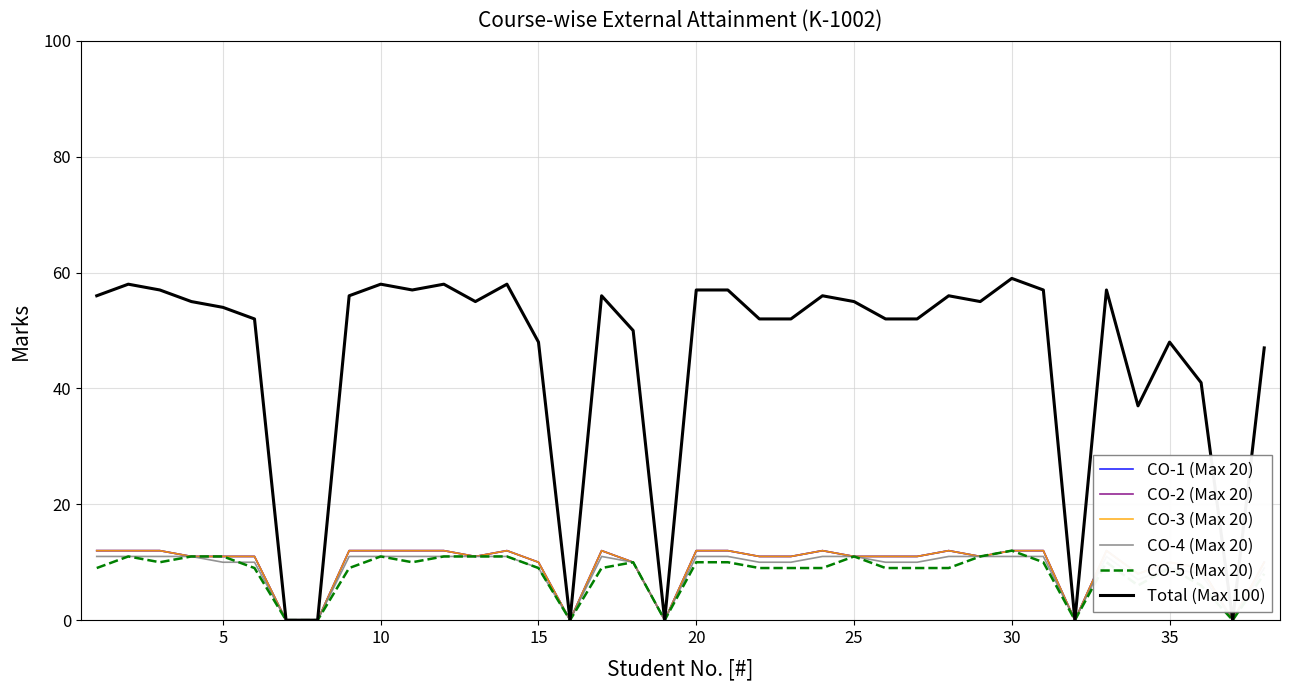

What are all the series names shown in the legend?

CO-1 (Max 20), CO-2 (Max 20), CO-3 (Max 20), CO-4 (Max 20), CO-5 (Max 20), Total (Max 100)